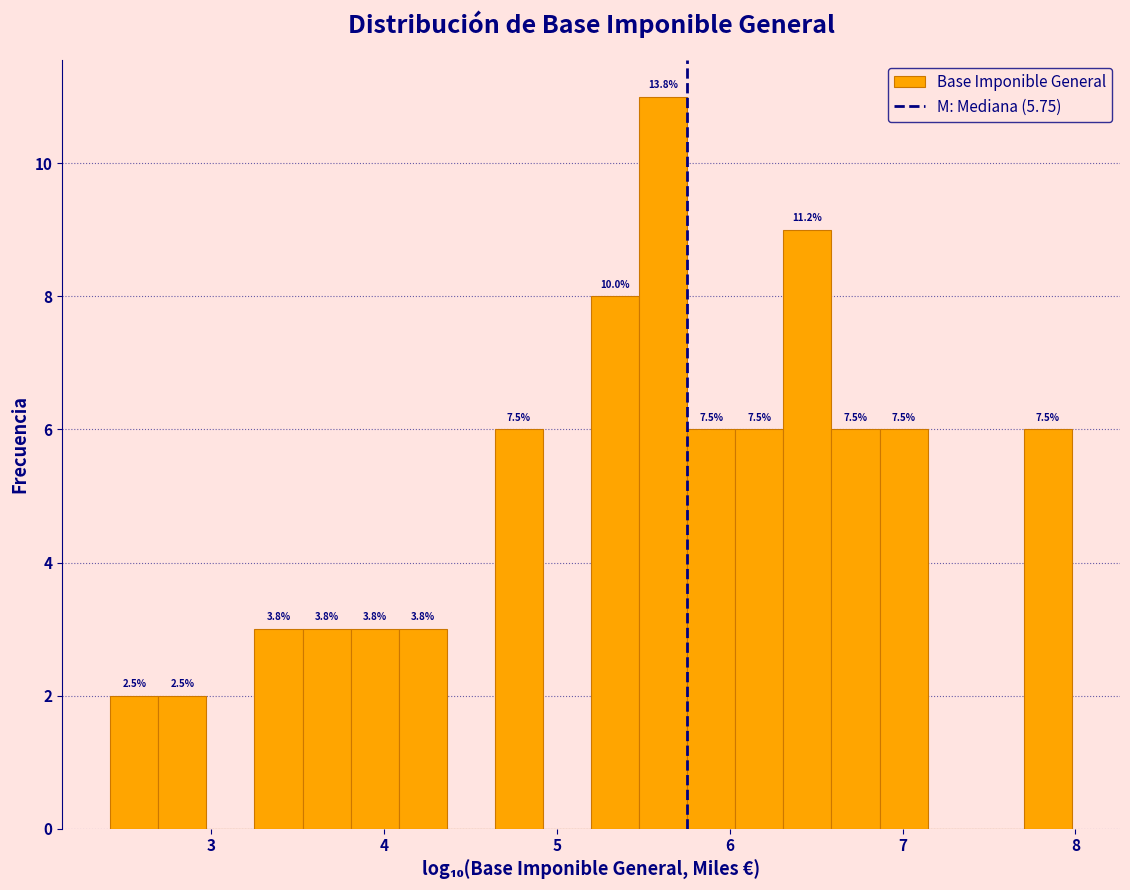

Around what value on the x-axis is the tallest bar? Give the approximate position of its centre, as read against the axis.

5.6